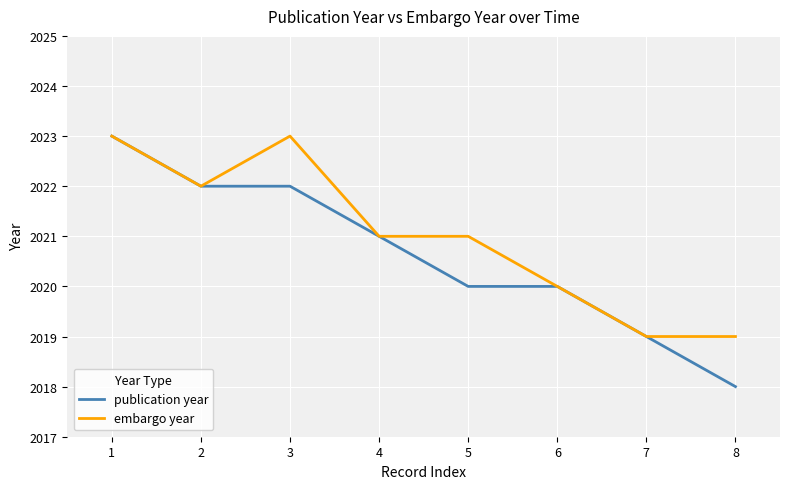

What is the sum of all publication year values?

16165